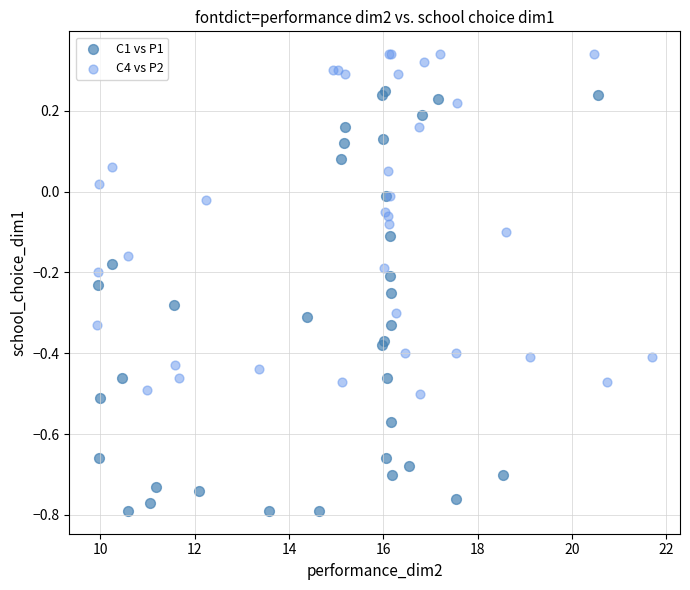

Which series has the largest Y range (max minus min)?

C1 vs P1